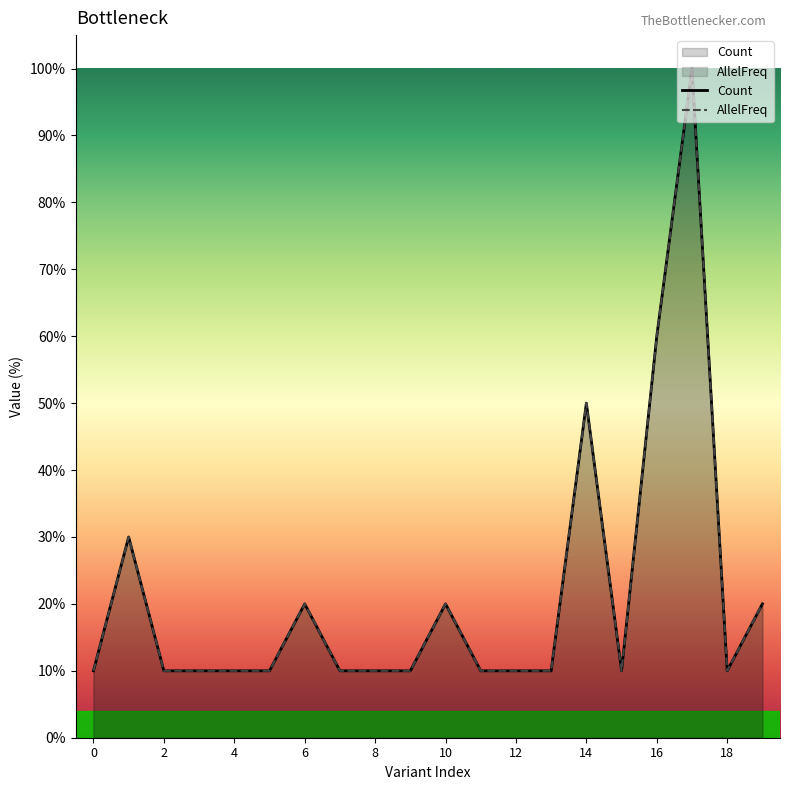

Rank the series by their average value, from highest to lowest.

AllelFreq, Count